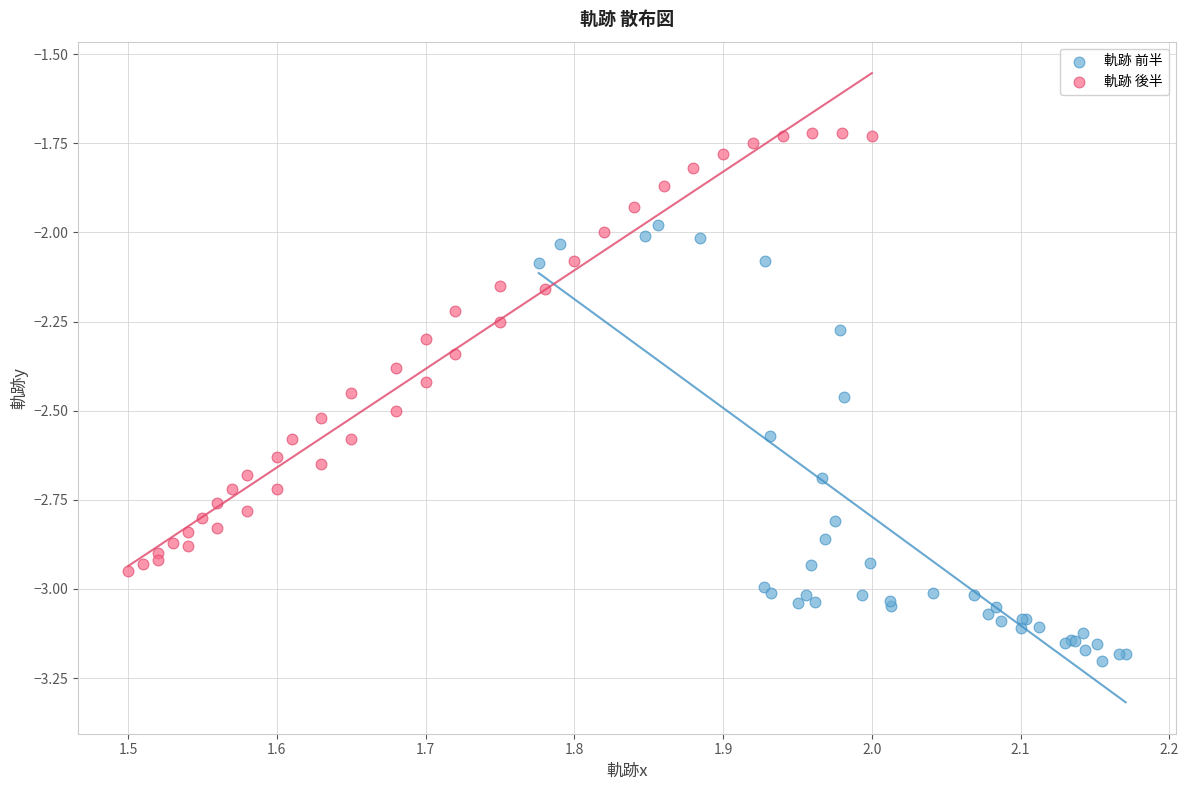

Which series contains the lowest Y value?

軌跡 前半